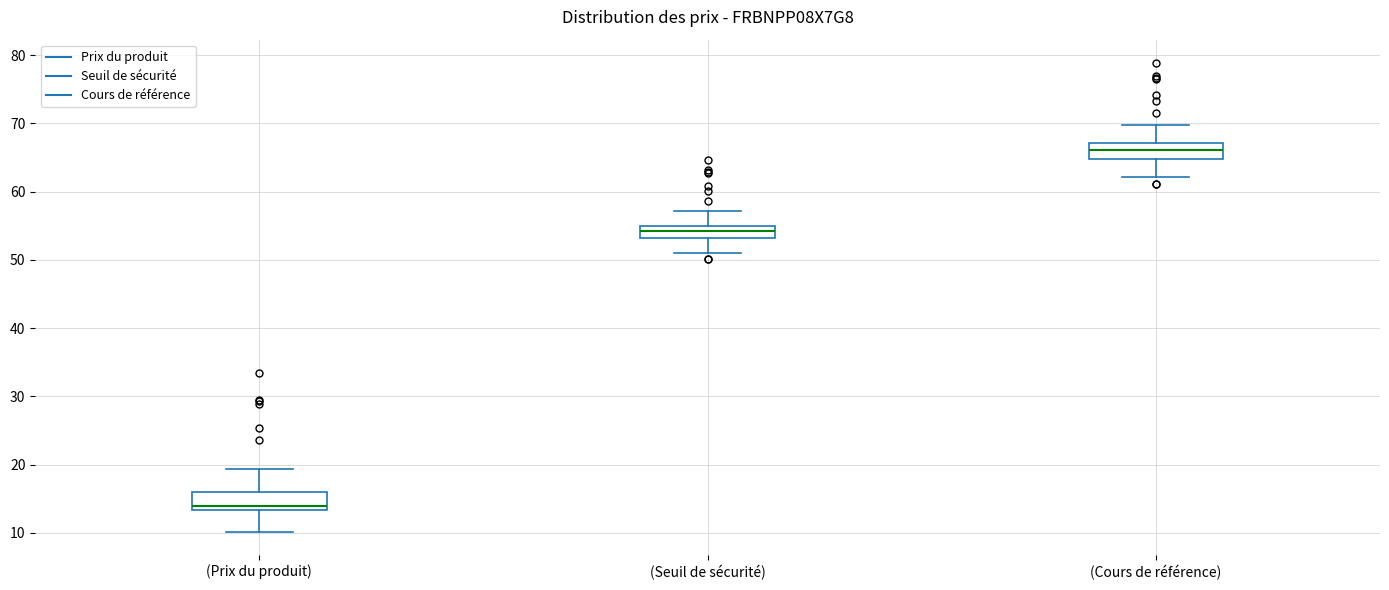

Reading left to right, transcribe this box plot: for each box, give where its median line is, the range the box spans, and where its two whiskers end, as read against the y-axis. The values are not printed on the chart, so give them approximately, as read against the axis.

(Prix du produit): median 14, box 13 to 16, whiskers 10 to 19
(Seuil de sécurité): median 54, box 53 to 55, whiskers 51 to 57
(Cours de référence): median 66, box 65 to 67, whiskers 62 to 70